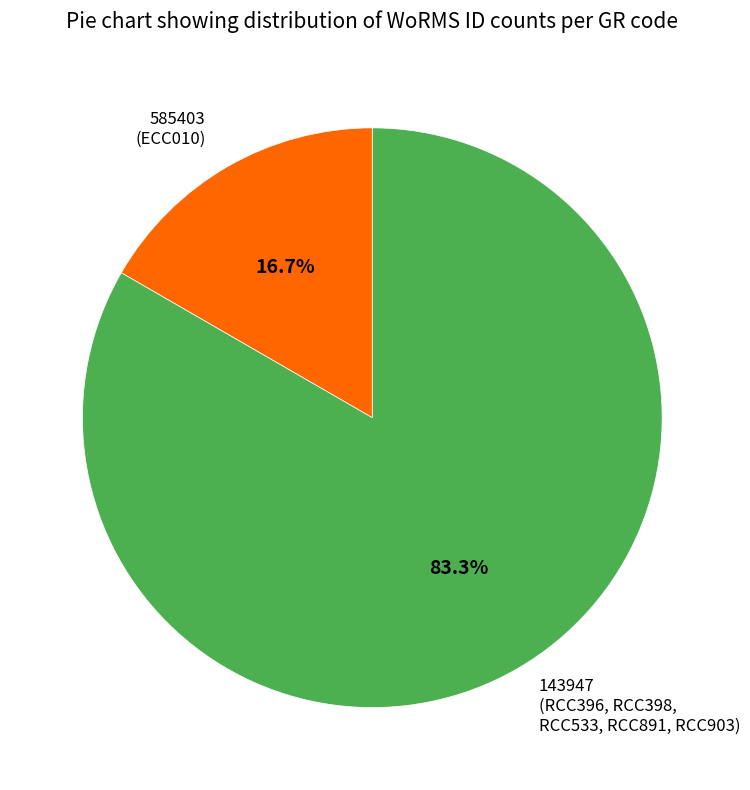

Which slice is the largest?

143947 (RCC396, RCC398, RCC533, RCC891, RCC903)